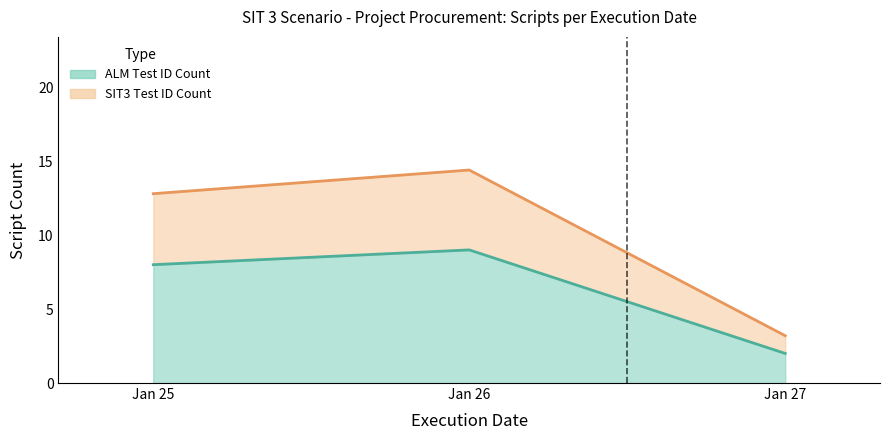

What is the minimum value shown in the chart?

2.0